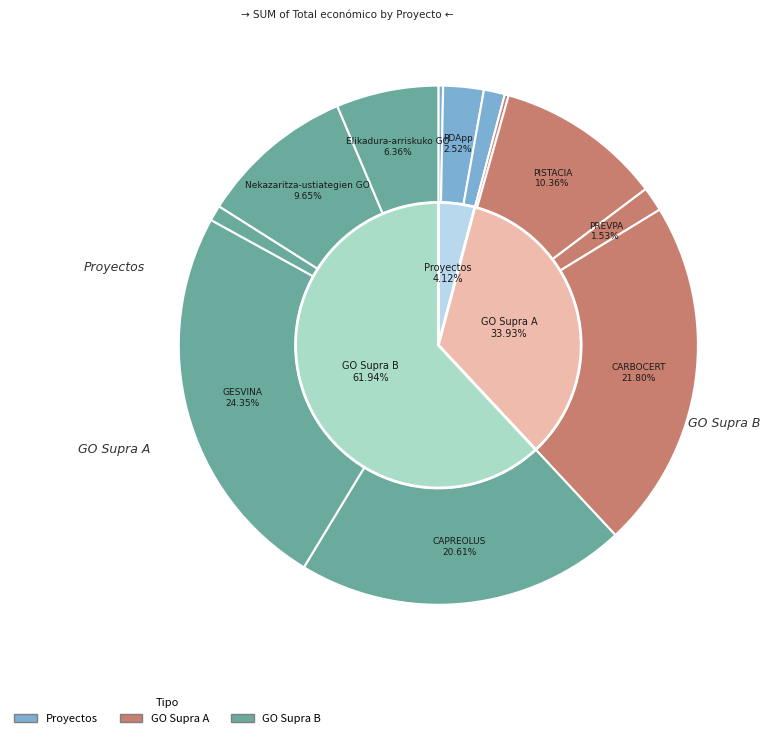

What percentage is the SOSTVAC slice, to the nearest percent?

1%